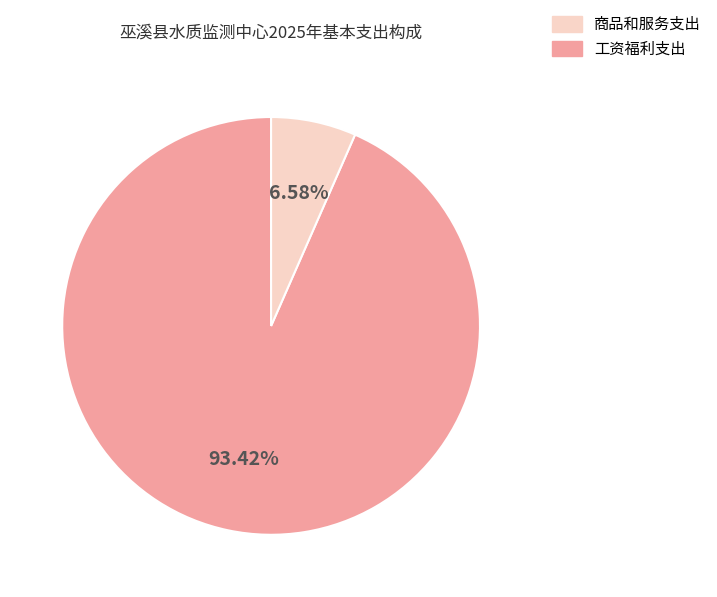

How many segments does this pie chart have?

2